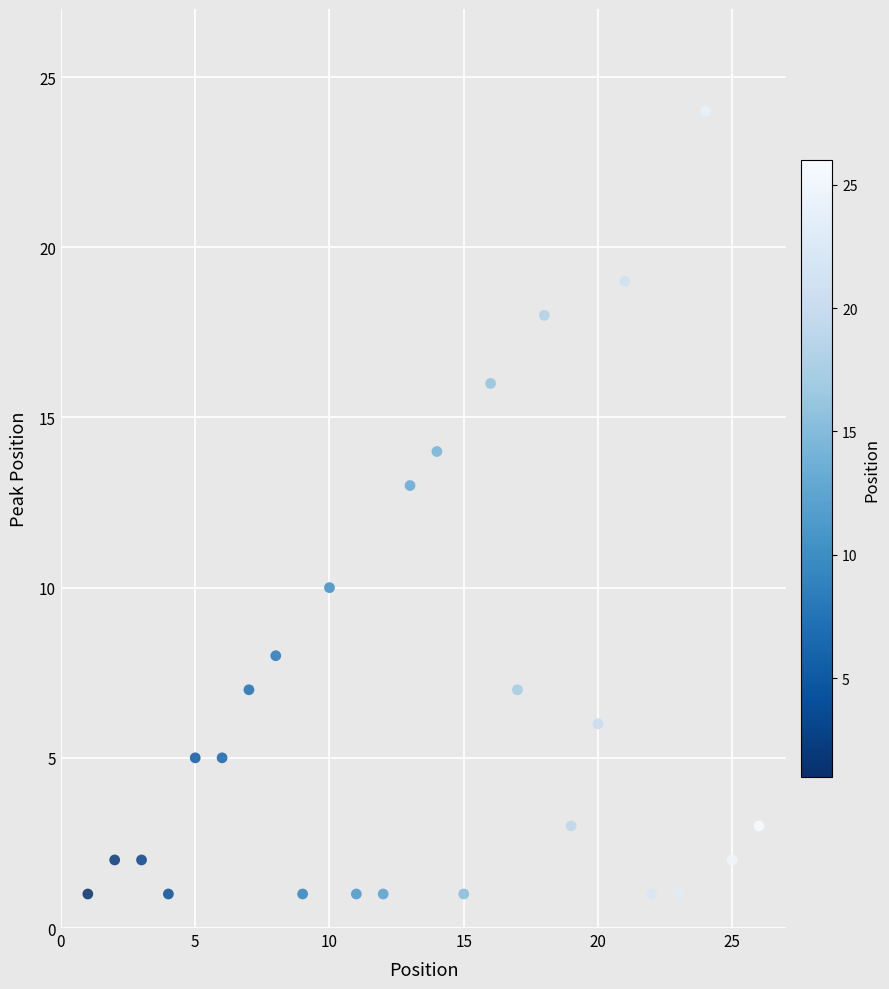

What is the range of Y values (max minus min)?

23